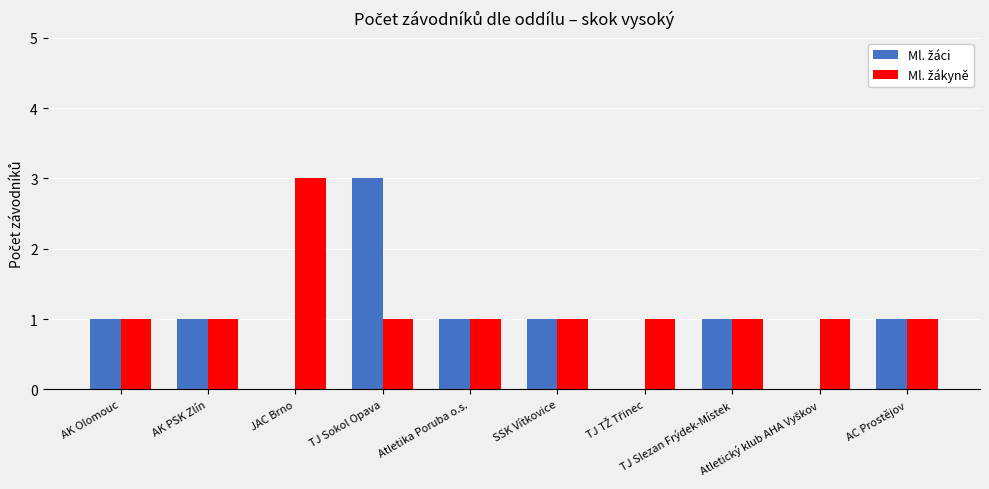

What is the difference between the maximum and minimum values in the Ml. žáci series?

3